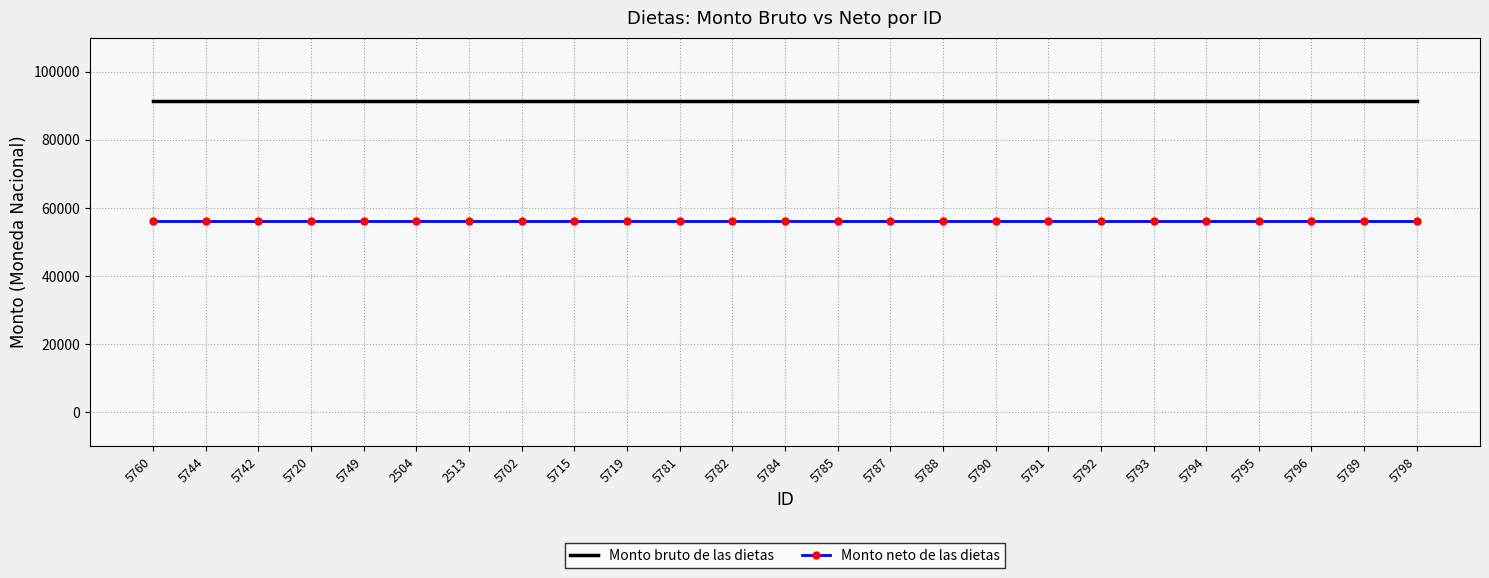

What is the difference between the highest and lowest values at 5793?

35026.0